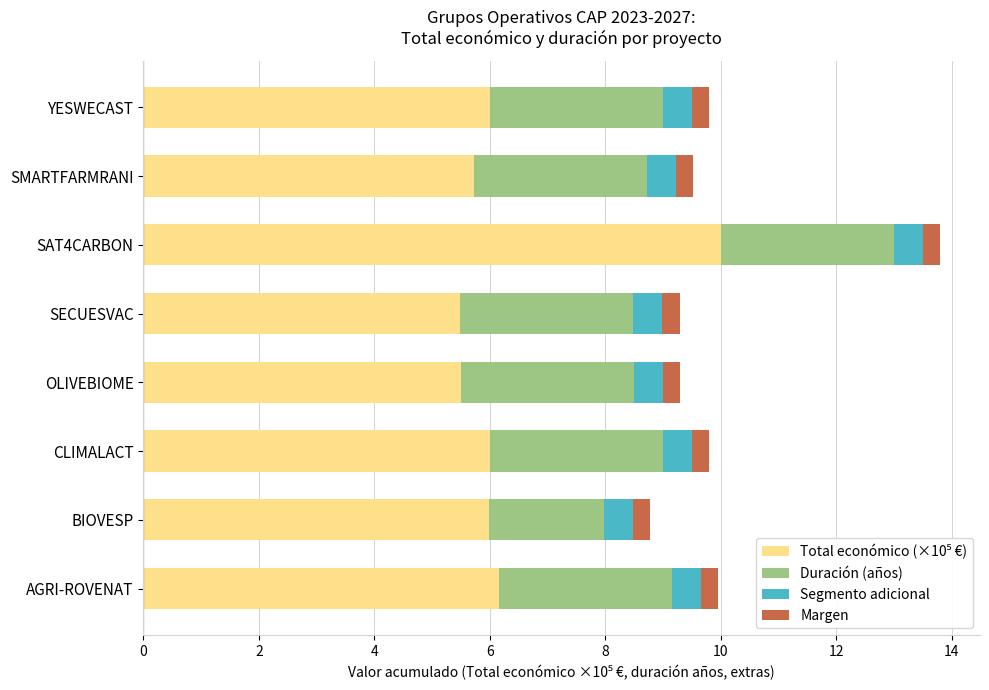

At which category is the sum across all series the highest?

SAT4CARBON